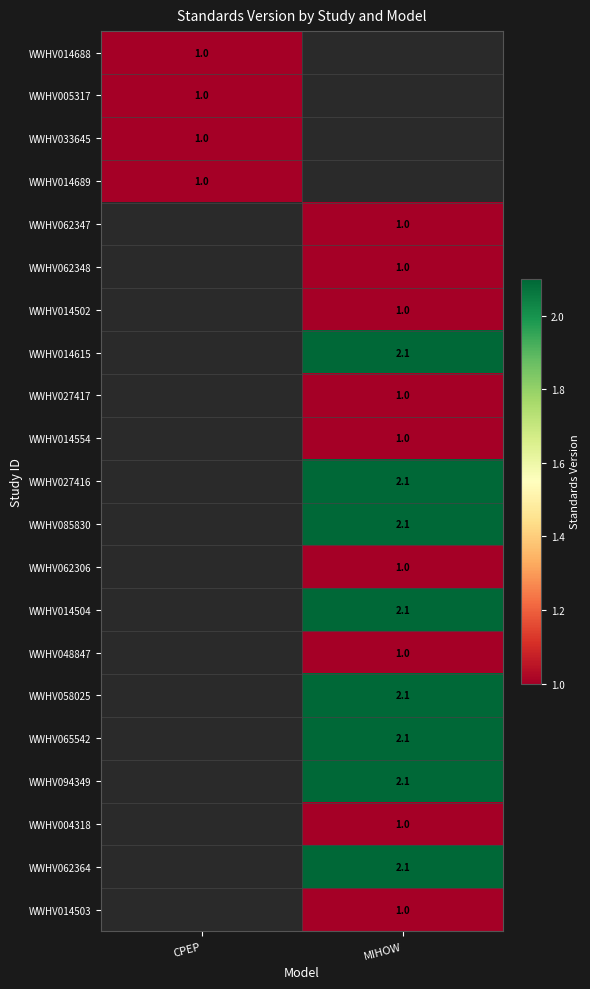

The WWHV014688 series shows 1.0 at CPEP. True or false?

True